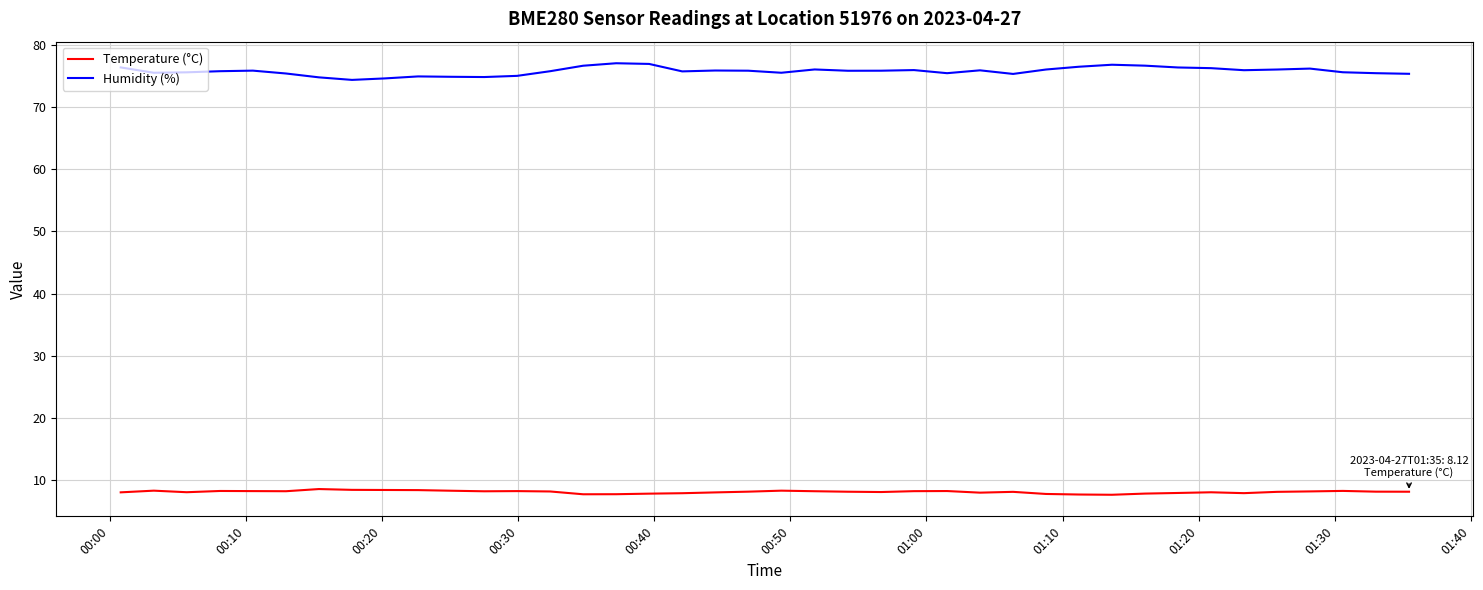

Which series has the largest range (max minus min)?

Humidity (%)